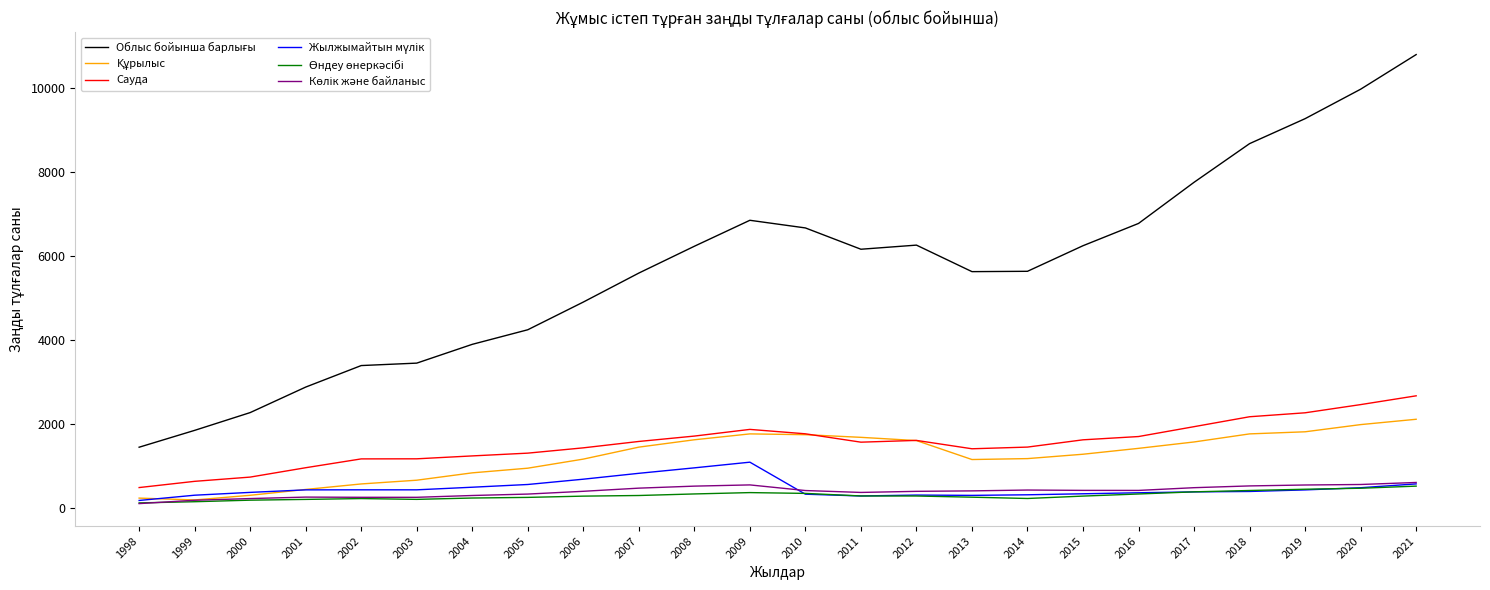

What is the greatest value displayed?

10792